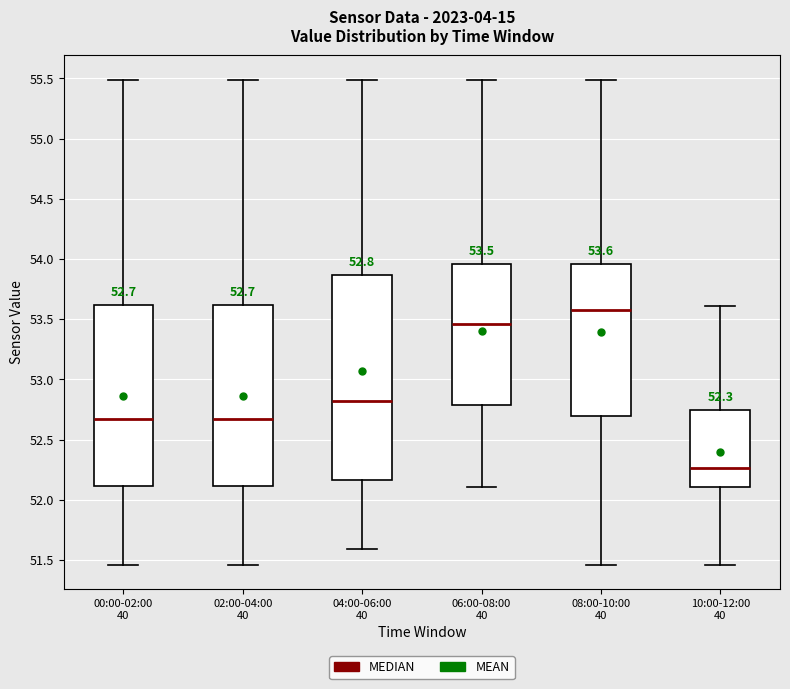

Which box's median line is the lowest?

10:00-12:00 40